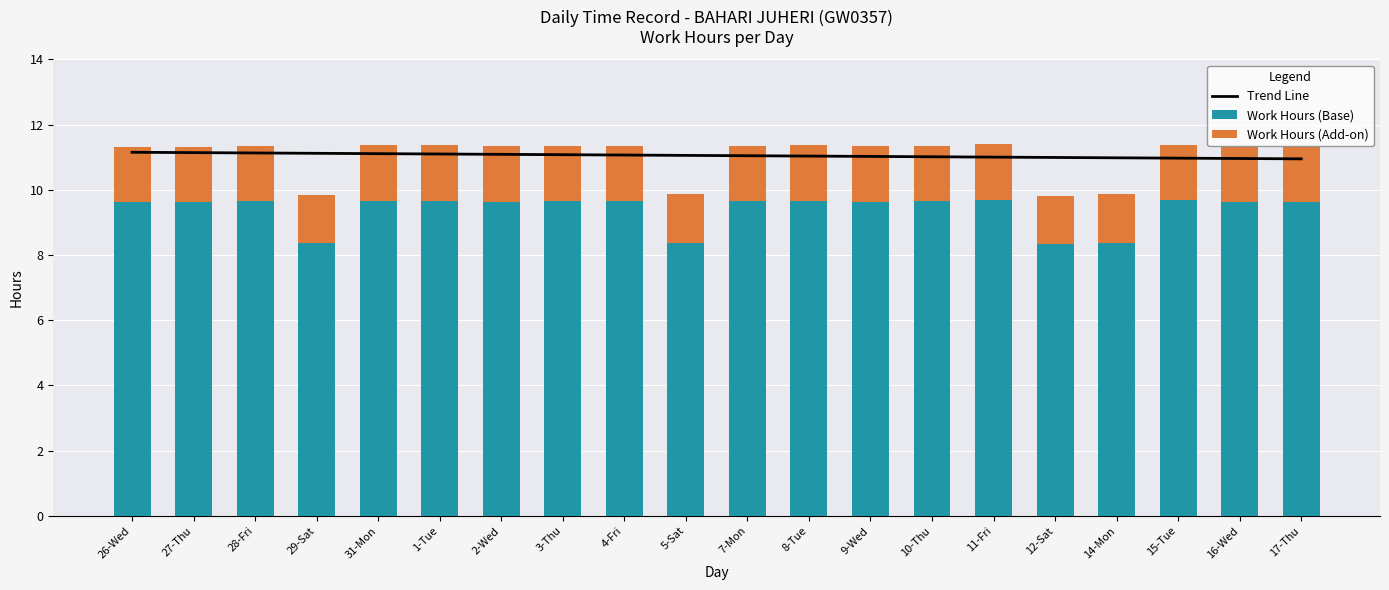

Count the Work Hours (Base) values in the range 9 to 10.

16